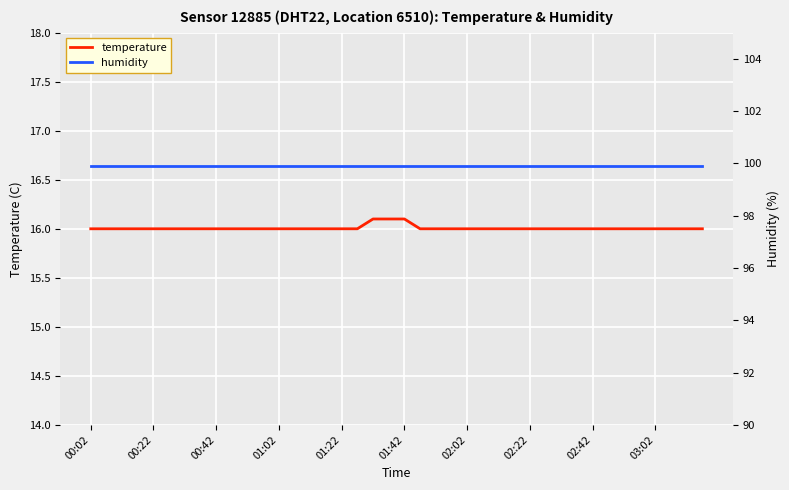

What is the lowest value of the temperature series?

16.0